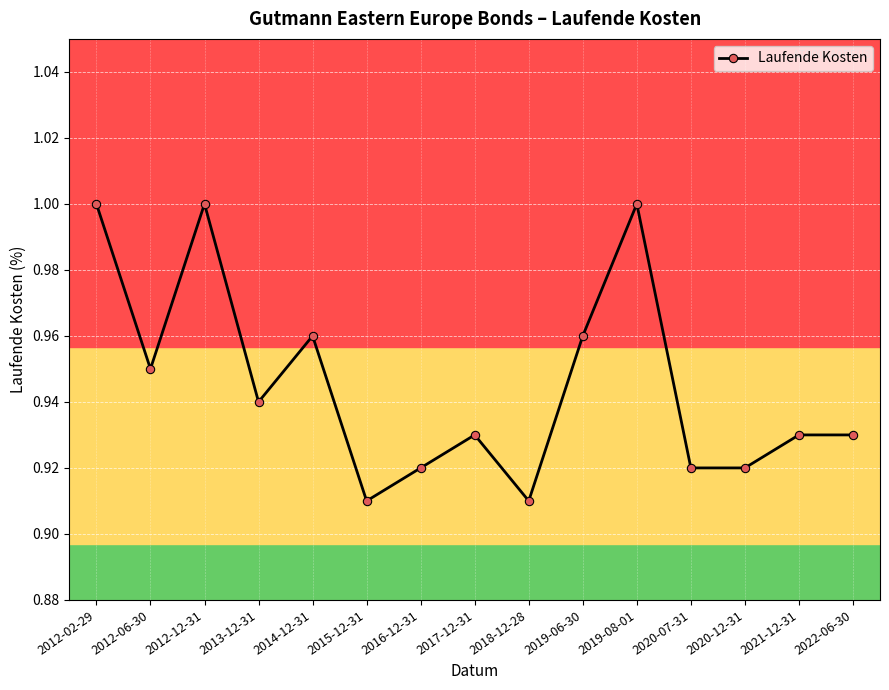

Where is the first local minimum?

2012-06-30